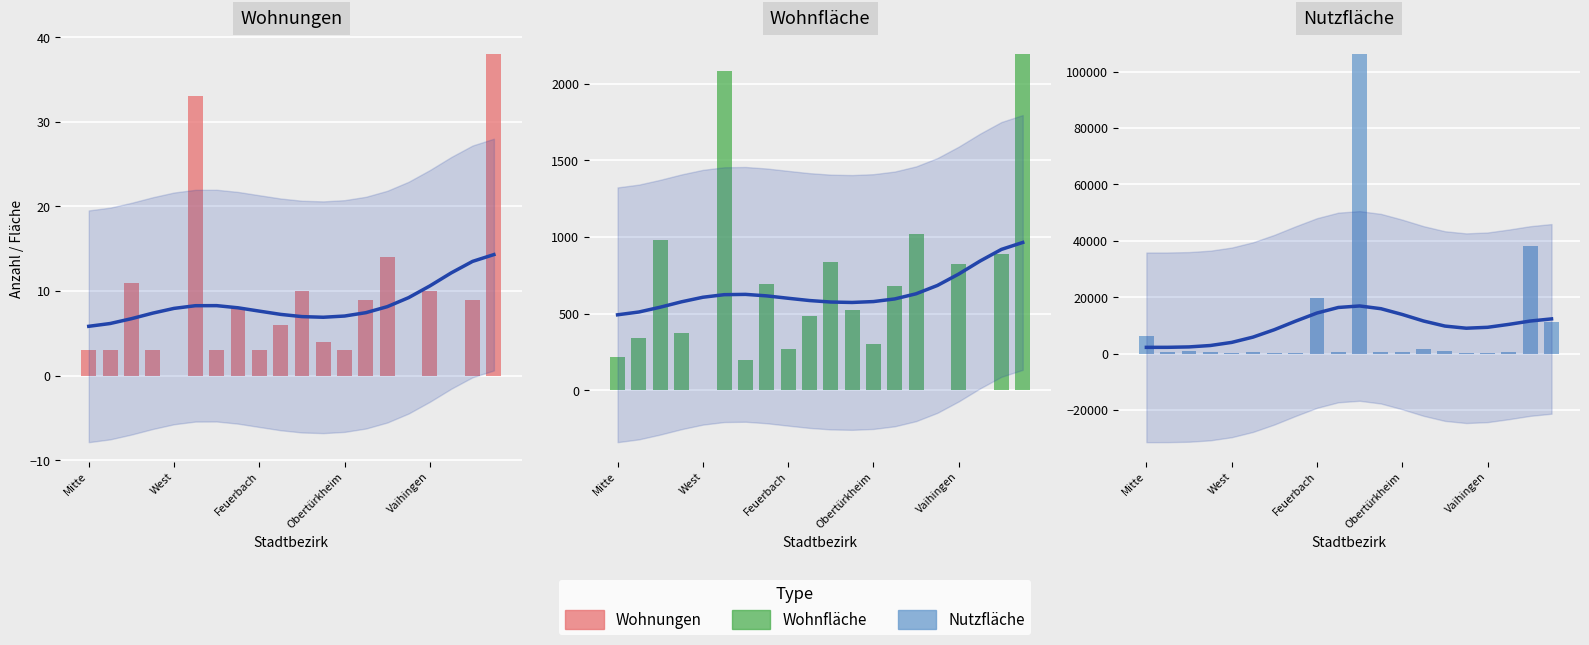

Reading left to right, extract all data points from this chart.

Wohnungen trend: 5.8	6.2	6.7	7.4	8.0	8.3	8.3	8.0	7.6	7.3	7.0	6.9	7.1	7.5	8.2	9.2	10.6	12.2	13.5	14.3
Wohnungen: 3.0	3.0	11.0	3.0	0.0	33.0	3.0	8.0	3.0	6.0	10.0	4.0	3.0	9.0	14.0	0.0	10.0	0.0	9.0	38.0
Wohnfläche trend: 493.0	511.3	542.5	577.8	607.4	624.3	626.3	616.4	600.8	586.0	576.3	573.5	579.3	596.5	630.1	684.5	758.9	843.6	919.5	964.8
Wohnfläche: 216.0	344.0	978.0	374.0	0.0	2082.0	199.0	691.0	273.0	485.0	838.0	525.0	301.0	681.0	1018.0	0.0	825.0	0.0	890.0	2193.0
Nutzfläche trend: 2191.3	2201.1	2344.7	2844.7	3945.9	5822.4	8447.8	11497.9	14366.2	16336.4	16874.5	15898.9	13853.6	11531.9	9739.6	8979.7	9299.9	10342.9	11525.2	12286.4
Nutzfläche: 6109.0	561.0	846.0	535.0	325.0	675.0	285.0	211.0	19528.0	638.0	106200.0	586.0	713.0	1582.0	819.0	356.0	345.0	500.0	38170.0	11347.0